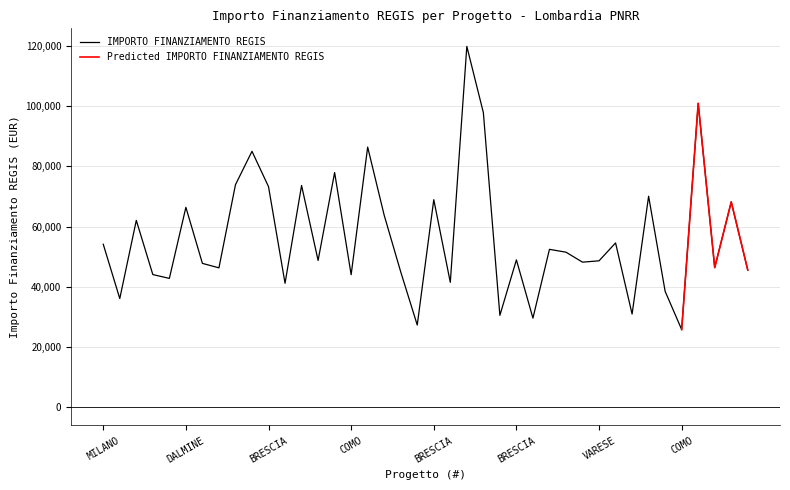

Where is the data nearest to the value 72812?

BRESCIA